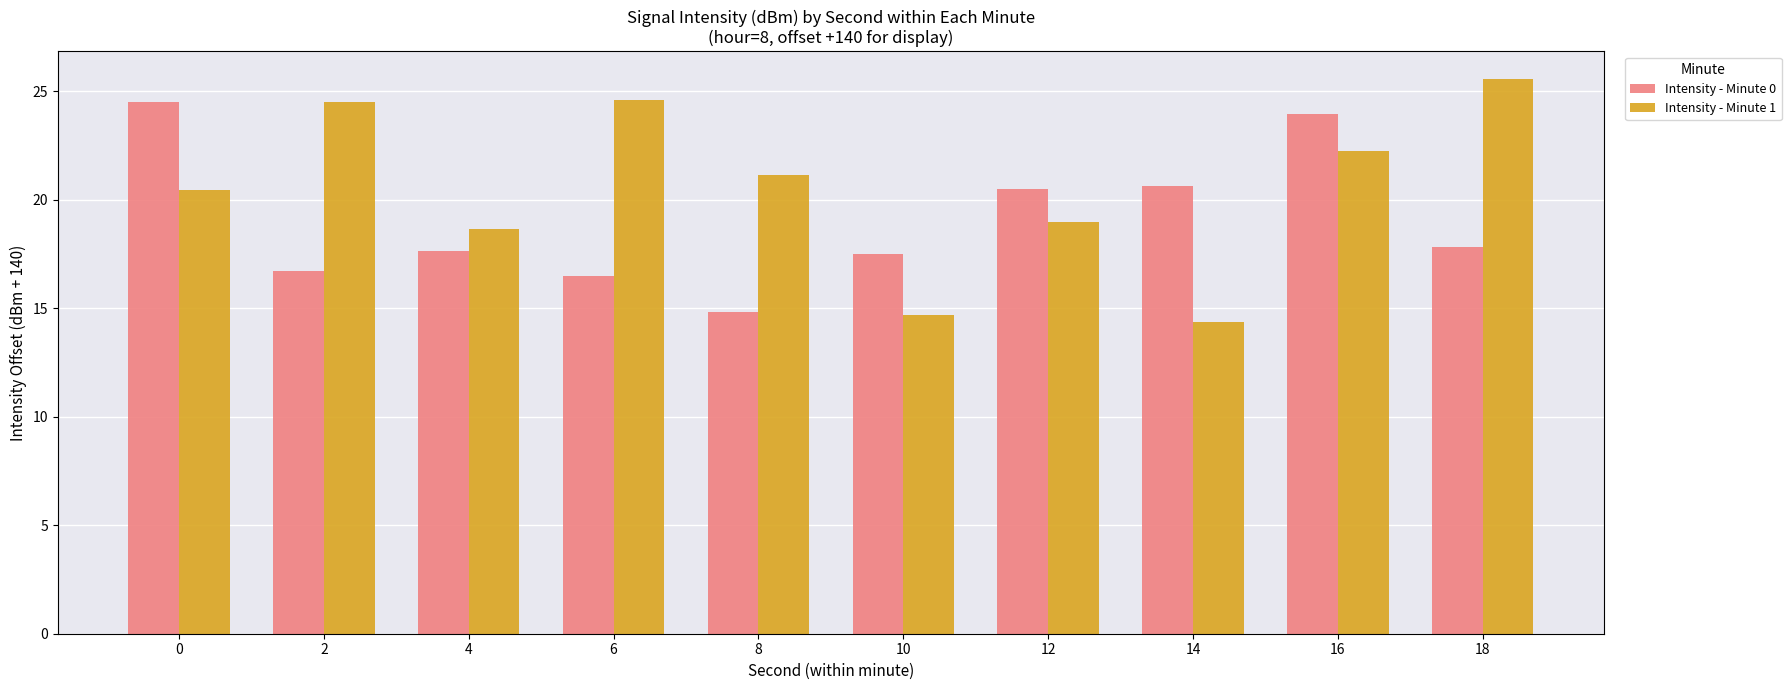

What is the difference between the maximum and second lowest values in the Intensity - Minute 1 series?

10.9